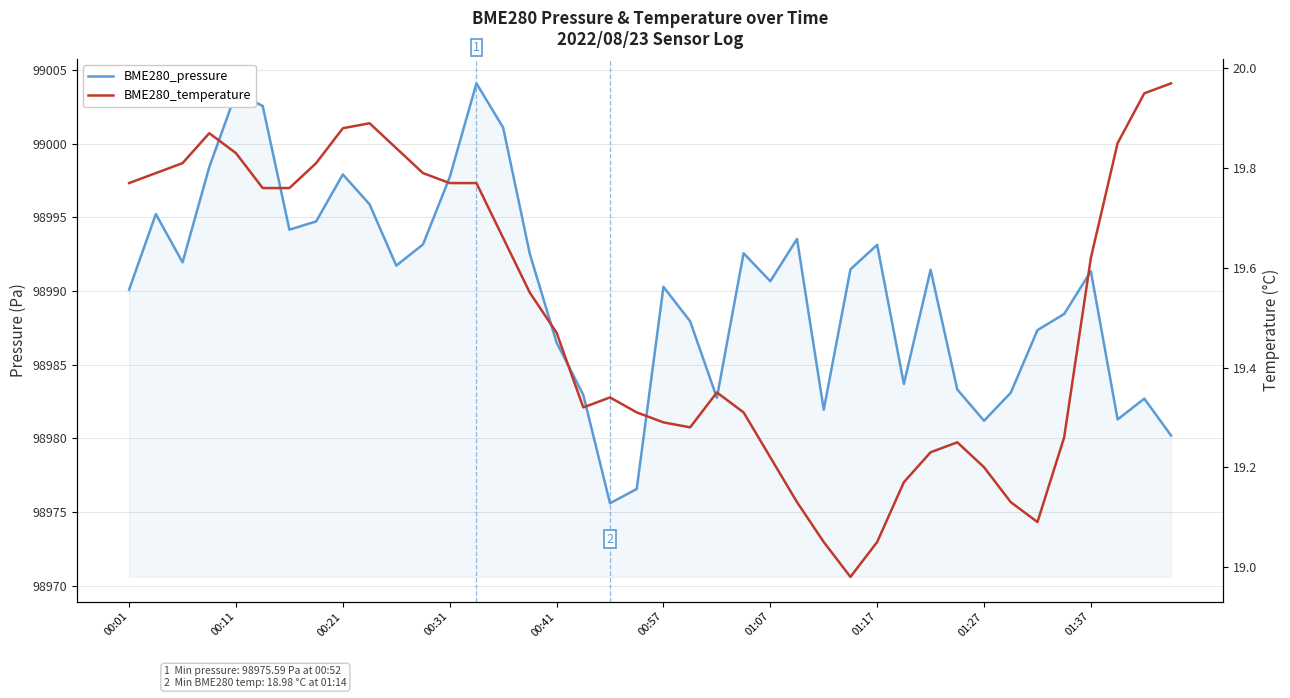

How many values in the BME280_pressure series exceed 98991?

21